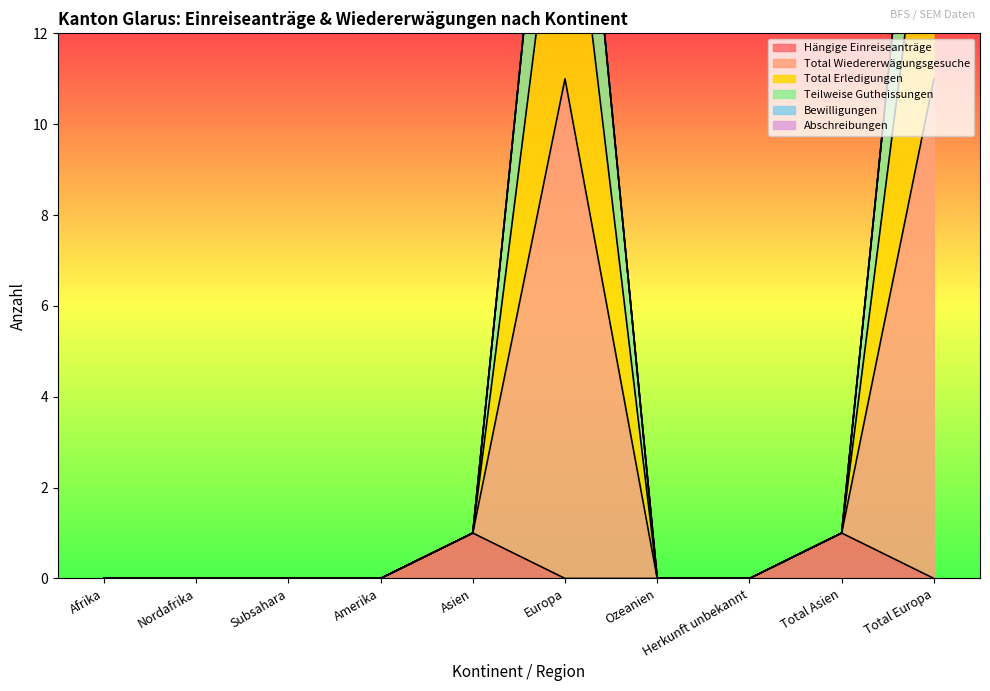

At which category does Teilweise Gutheissungen reach its first local peak?

Europa